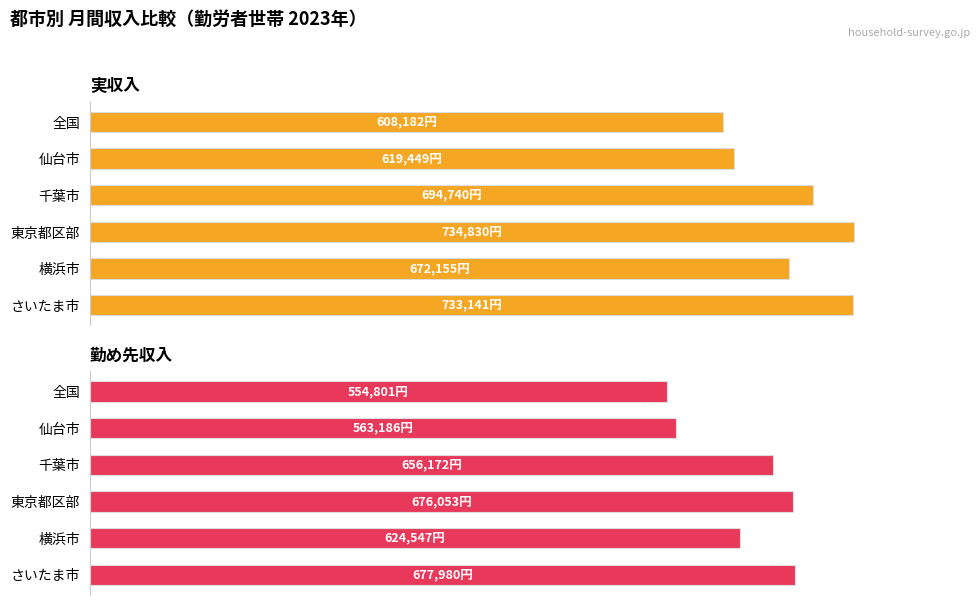

The value of 実収入 at 横浜市 is 672155. True or false?

True